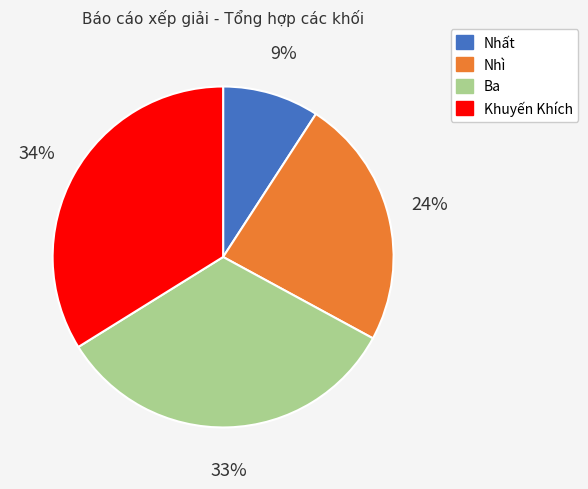

What is the largest slice in the pie chart?

Khuyến Khích